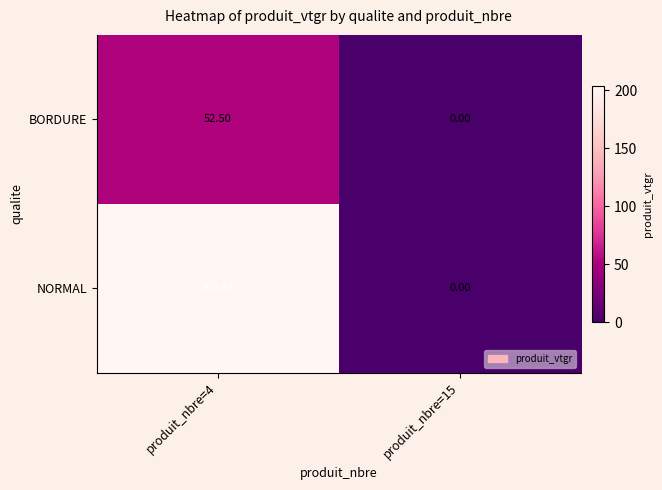

Count the number of categories in the chart.

2